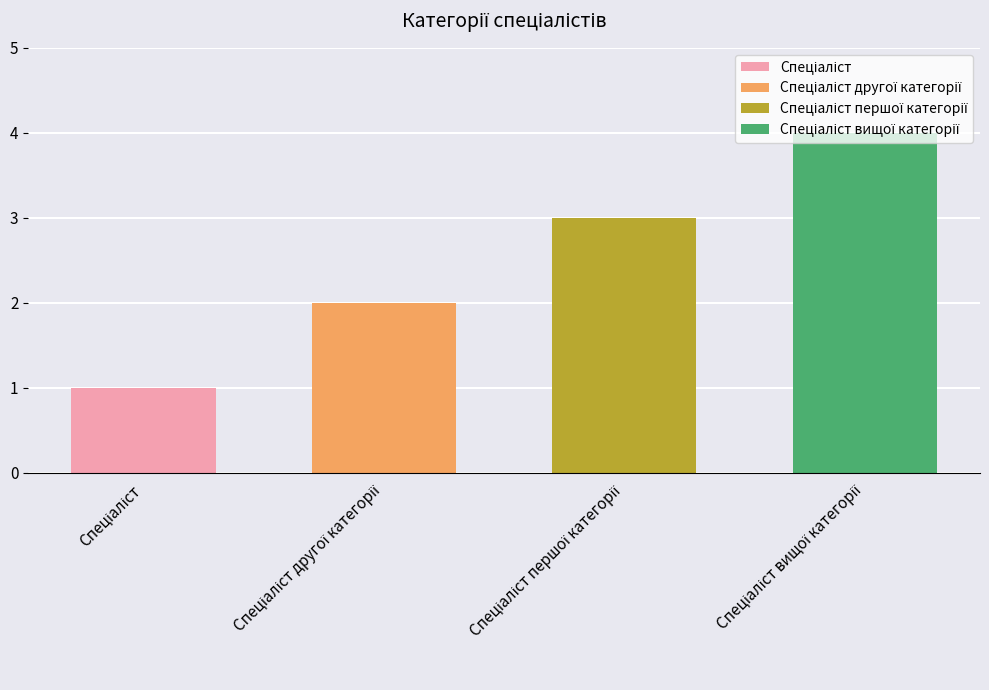

Rank the categories by value from lowest to highest.

Спеціаліст, Спеціаліст другої категорії, Спеціаліст першої категорії, Спеціаліст вищої категорії